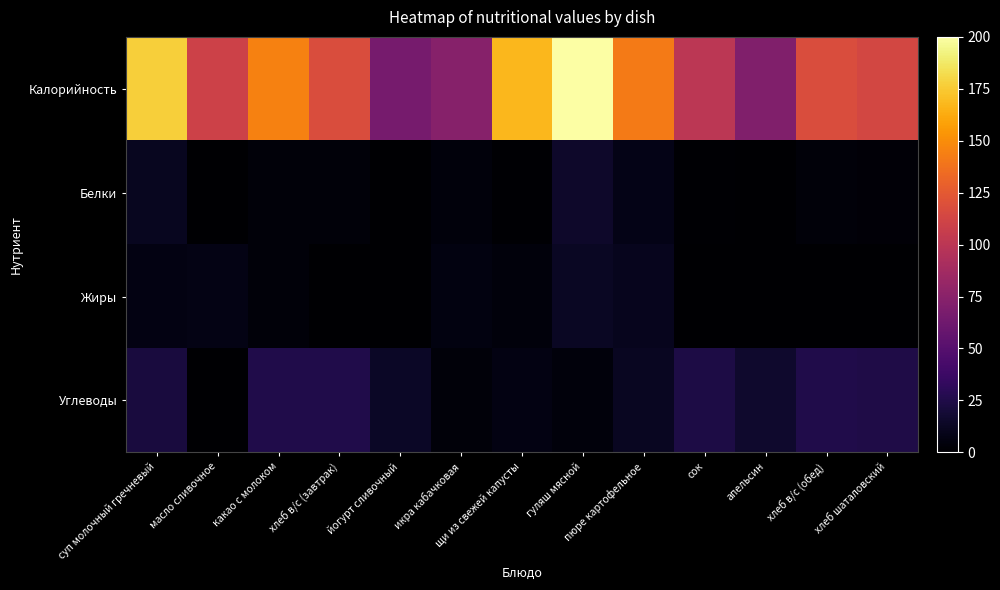

Rank the series by their maximum value, from highest to lowest.

Калорийность, Углеводы, Белки, Жиры